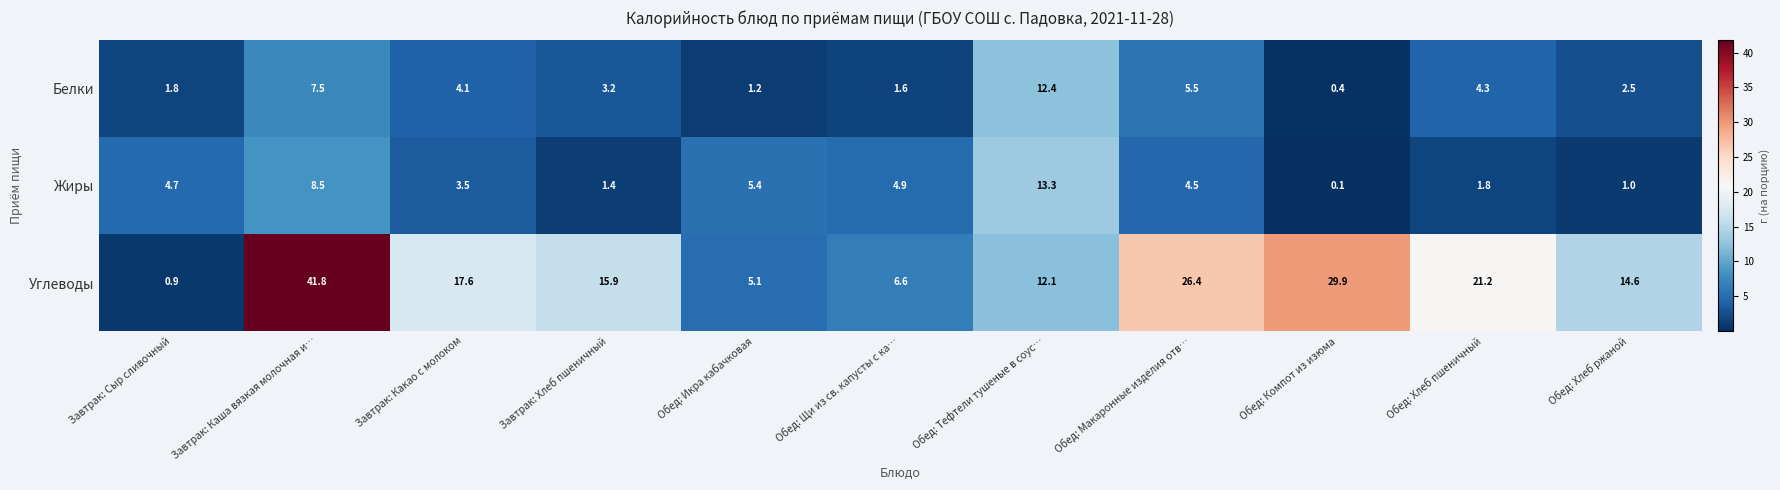

What is the average value of the Углеводы series?

17.5